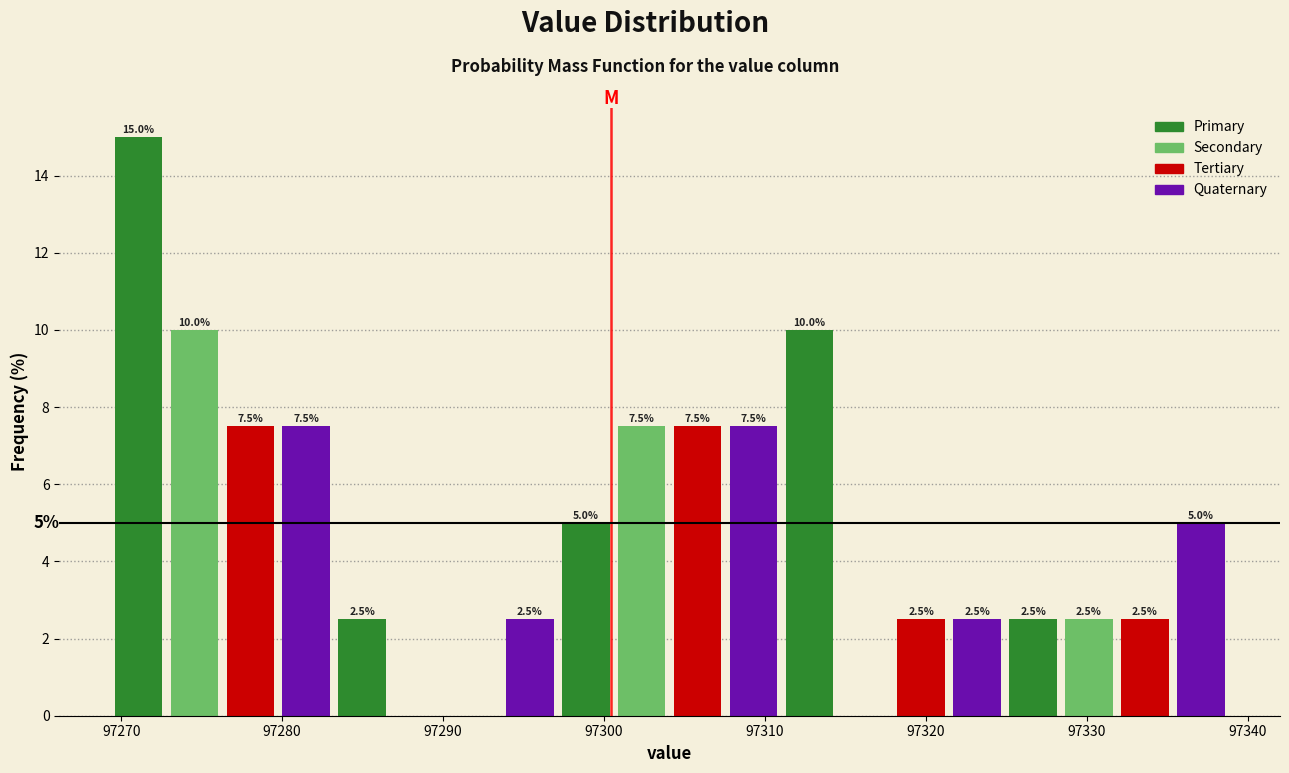

Around what value on the x-axis is the tallest bar? Give the approximate position of its centre, as read against the axis.

97271